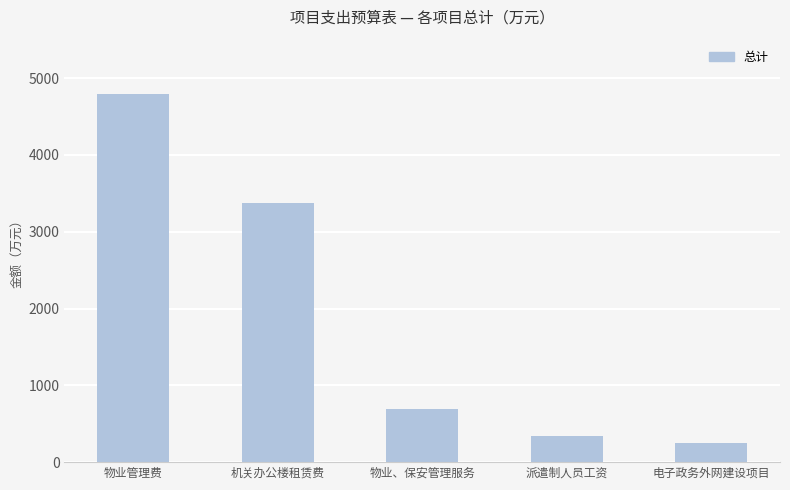

Read the value at 机关办公楼租赁费.

3370.0